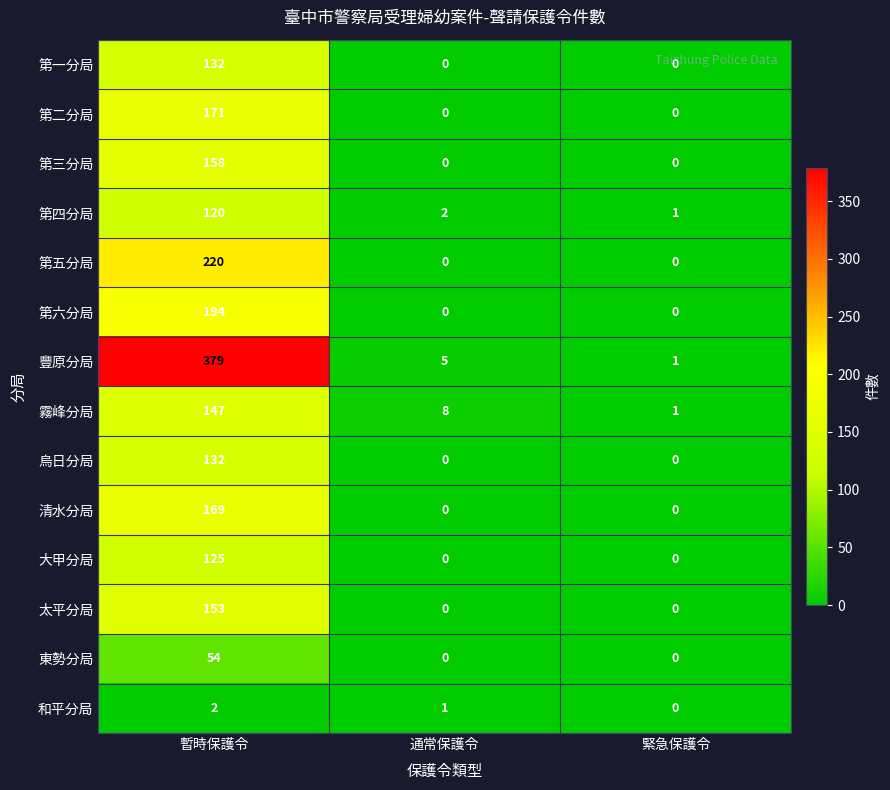

Between 暫時保護令 and 緊急保護令, which series saw the biggest shift?

豐原分局